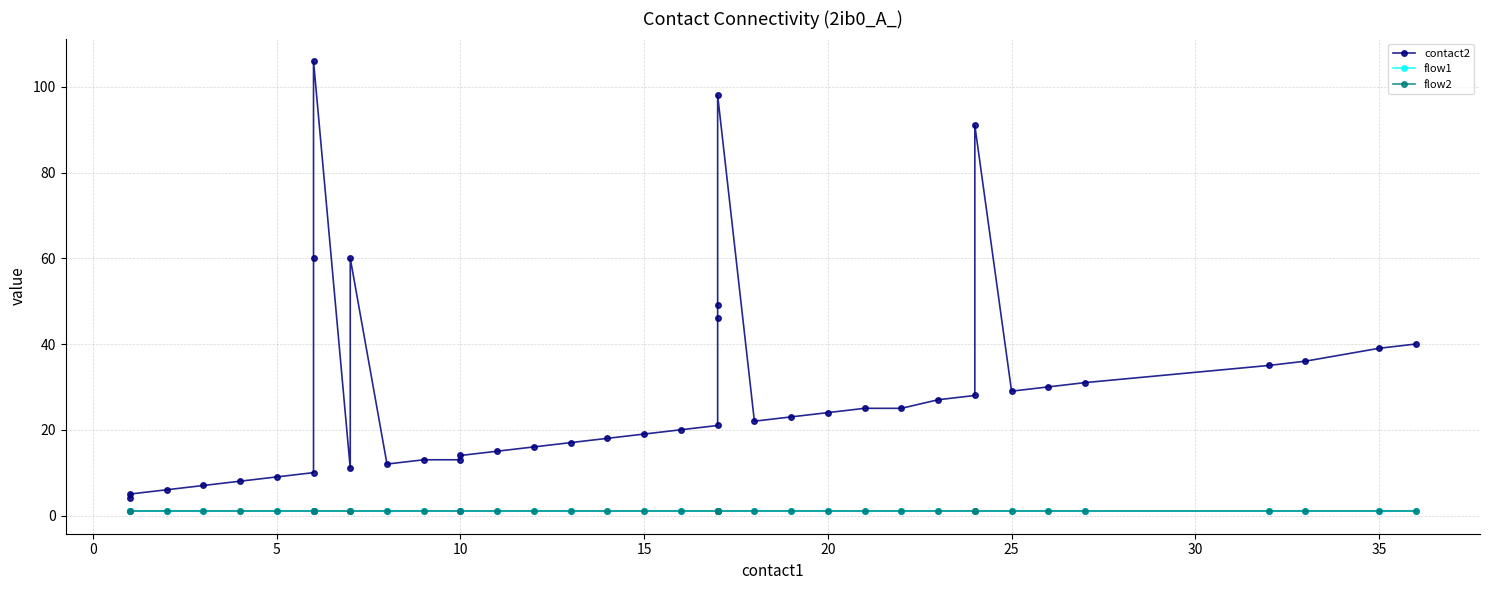

Is the value of flow2 at 10 greater than the value of flow1 at 20?

No